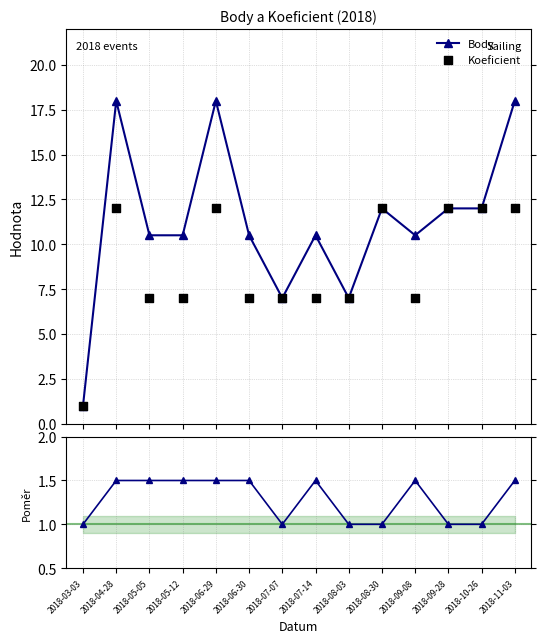

Which series has the widest spread of Y values?

Body